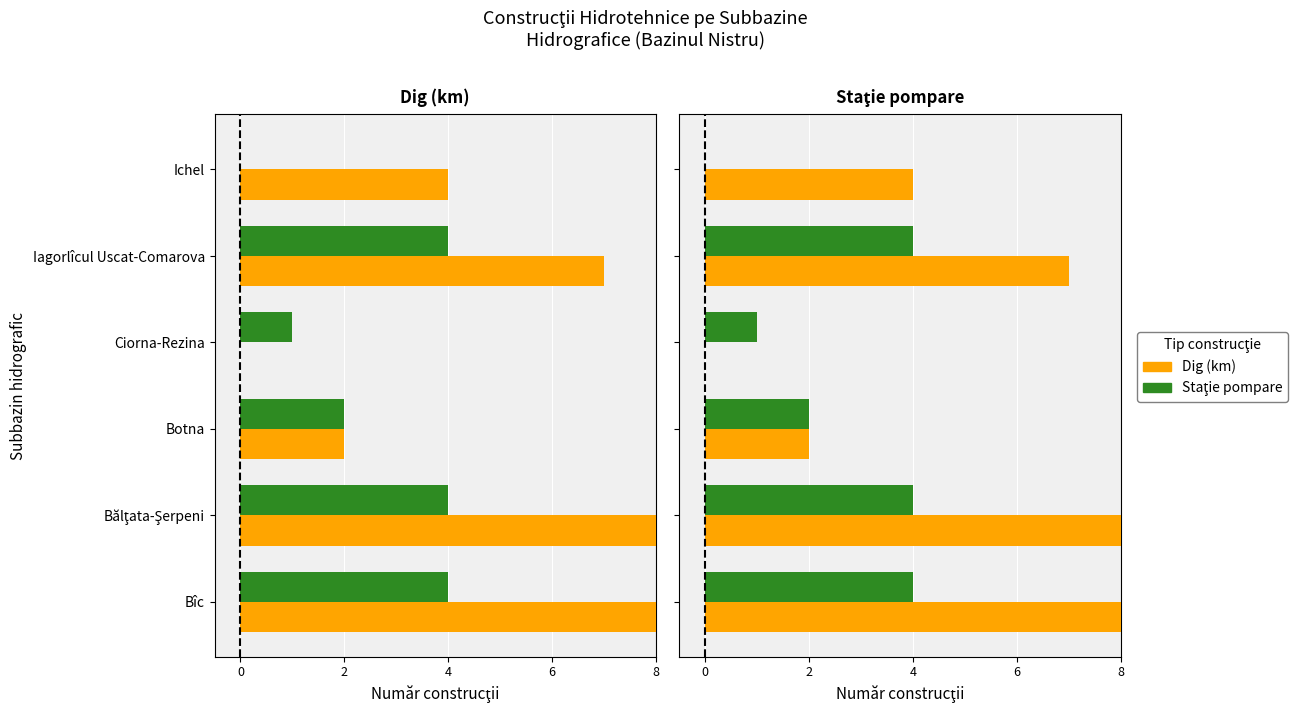

What position from the left is Botna?

3